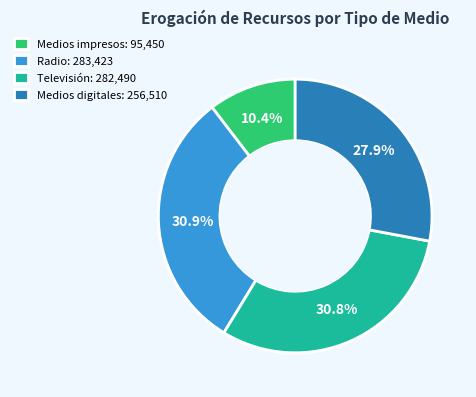

How much of the chart is everything except Radio: 283,423?

69.1%